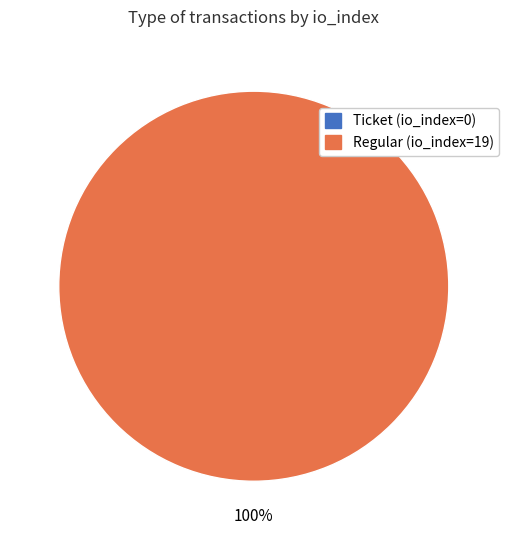

What percentage is the Regular (io_index=19) slice, to the nearest percent?

100%